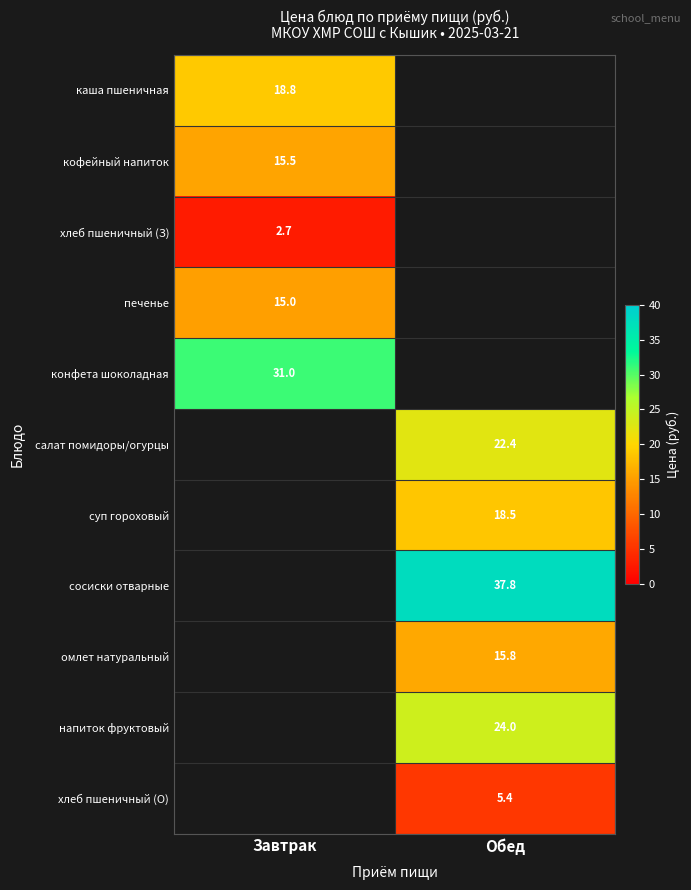

Which label corresponds to the largest value in the chart?

Обед